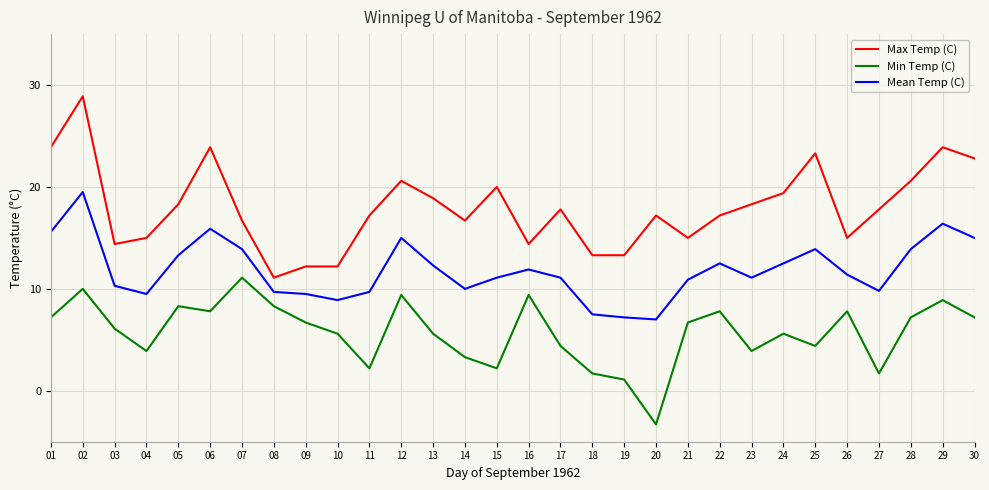

What is the maximum value shown in the chart?

28.9